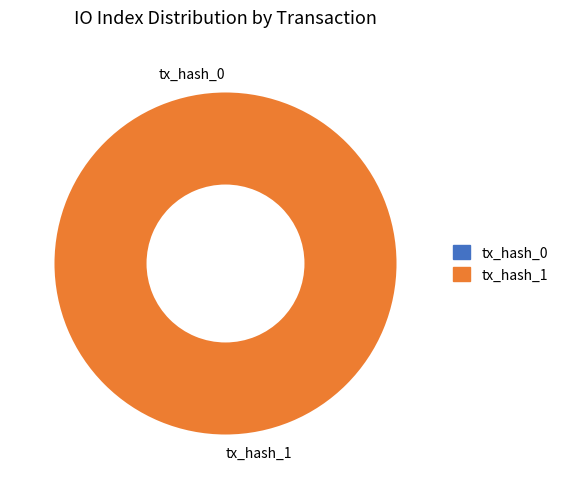

How many slices are in this pie chart?

2